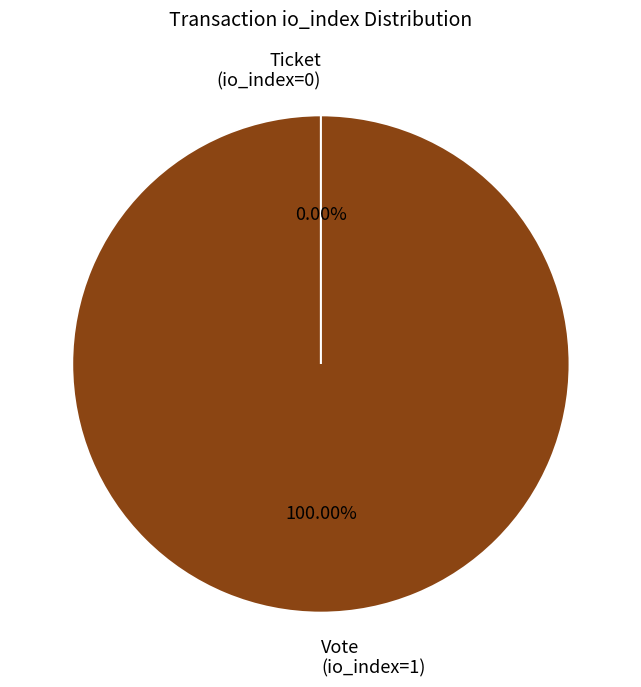

To the nearest percent, what percentage of the pie is Vote (io_index=1)?

100%